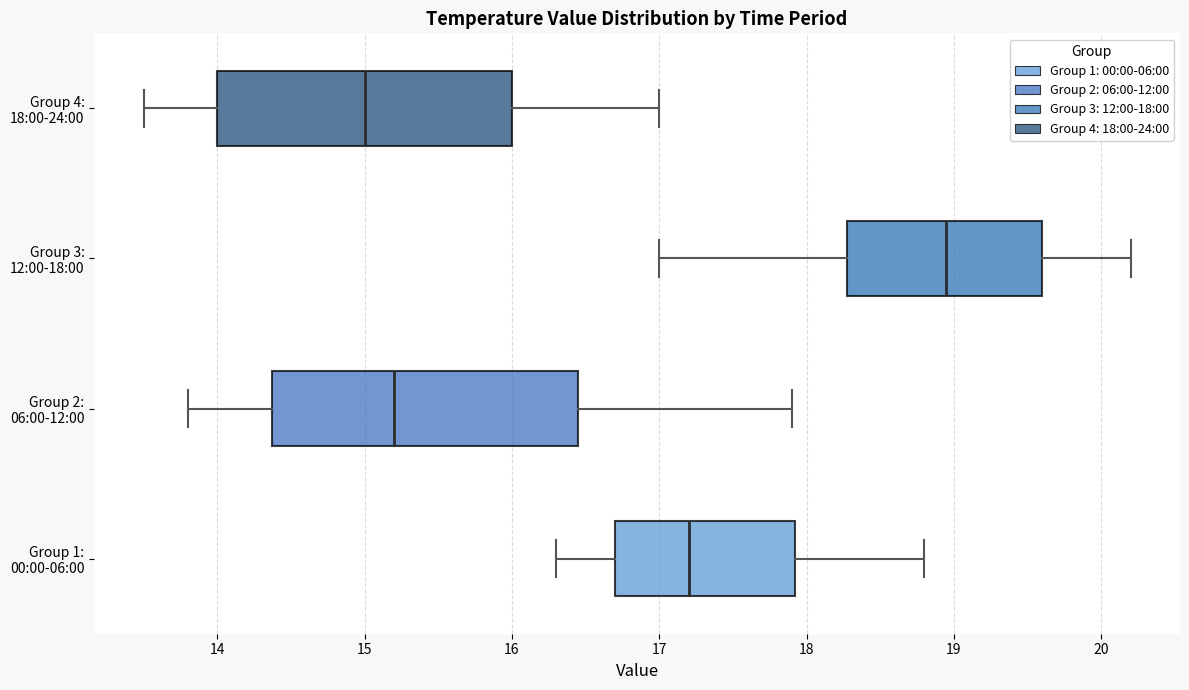

Reading bottom to top, read every box against the x-axis: the position of its median line, the range the box covers, and the ends of its whiskers. The values are not printed on the chart, so give them approximately, as read against the axis.

Group 1: 00:00-06:00: median 17.2, box 16.7 to 17.9, whiskers 16.3 to 18.8
Group 2: 06:00-12:00: median 15.2, box 14.4 to 16.5, whiskers 13.8 to 17.9
Group 3: 12:00-18:00: median 19.0, box 18.3 to 19.6, whiskers 17.0 to 20.2
Group 4: 18:00-24:00: median 15.0, box 14.0 to 16.0, whiskers 13.5 to 17.0